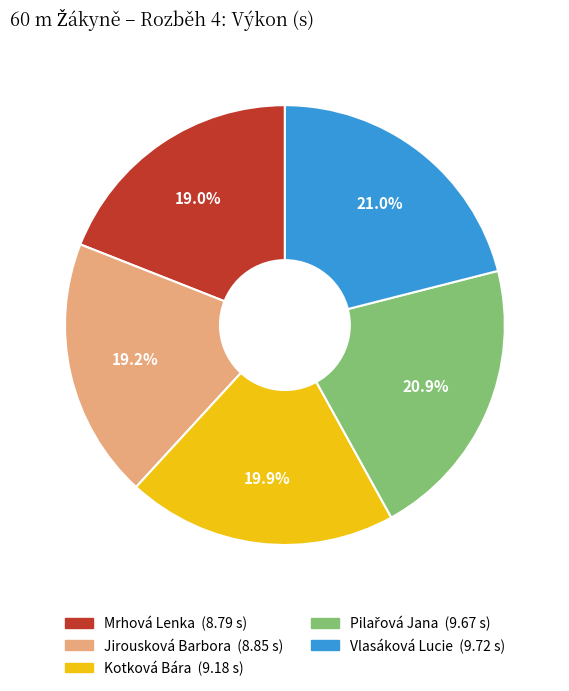

How many slices are in this pie chart?

5